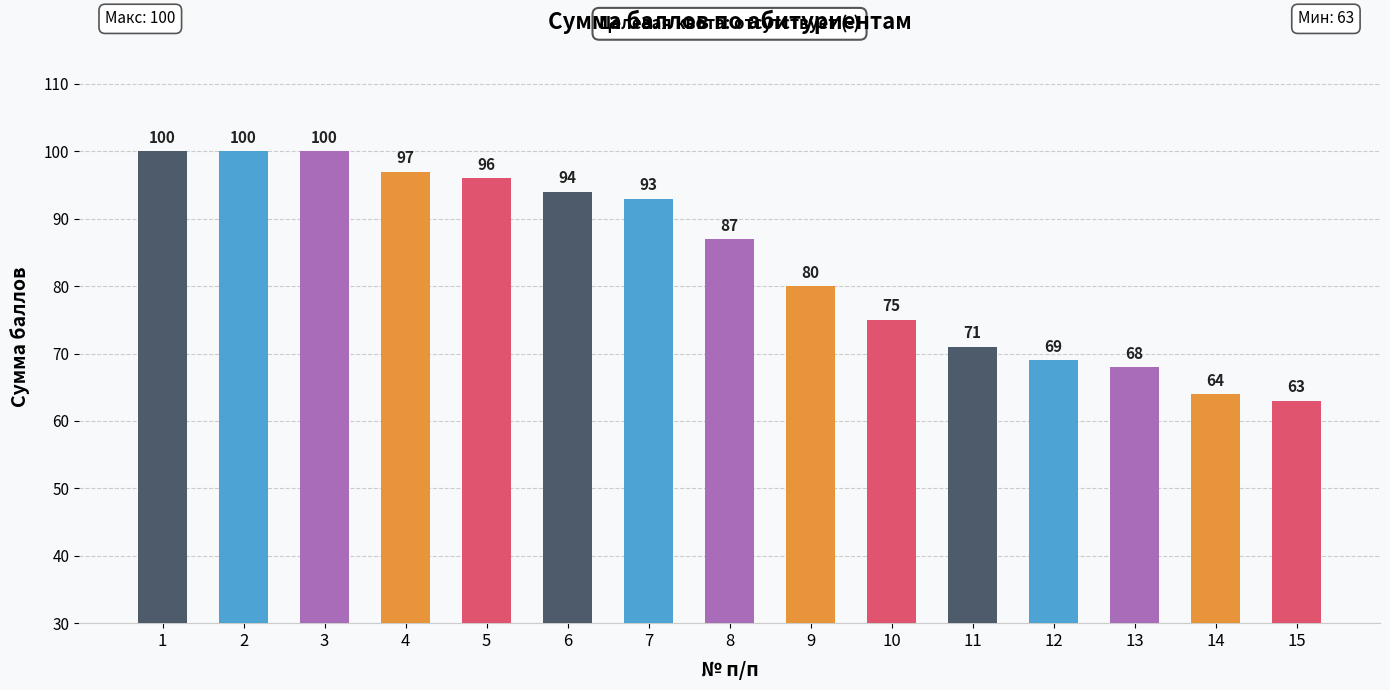

Reading left to right, extract all data points from this chart.

100	100	100	97	96	94	93	87	80	75	71	69	68	64	63